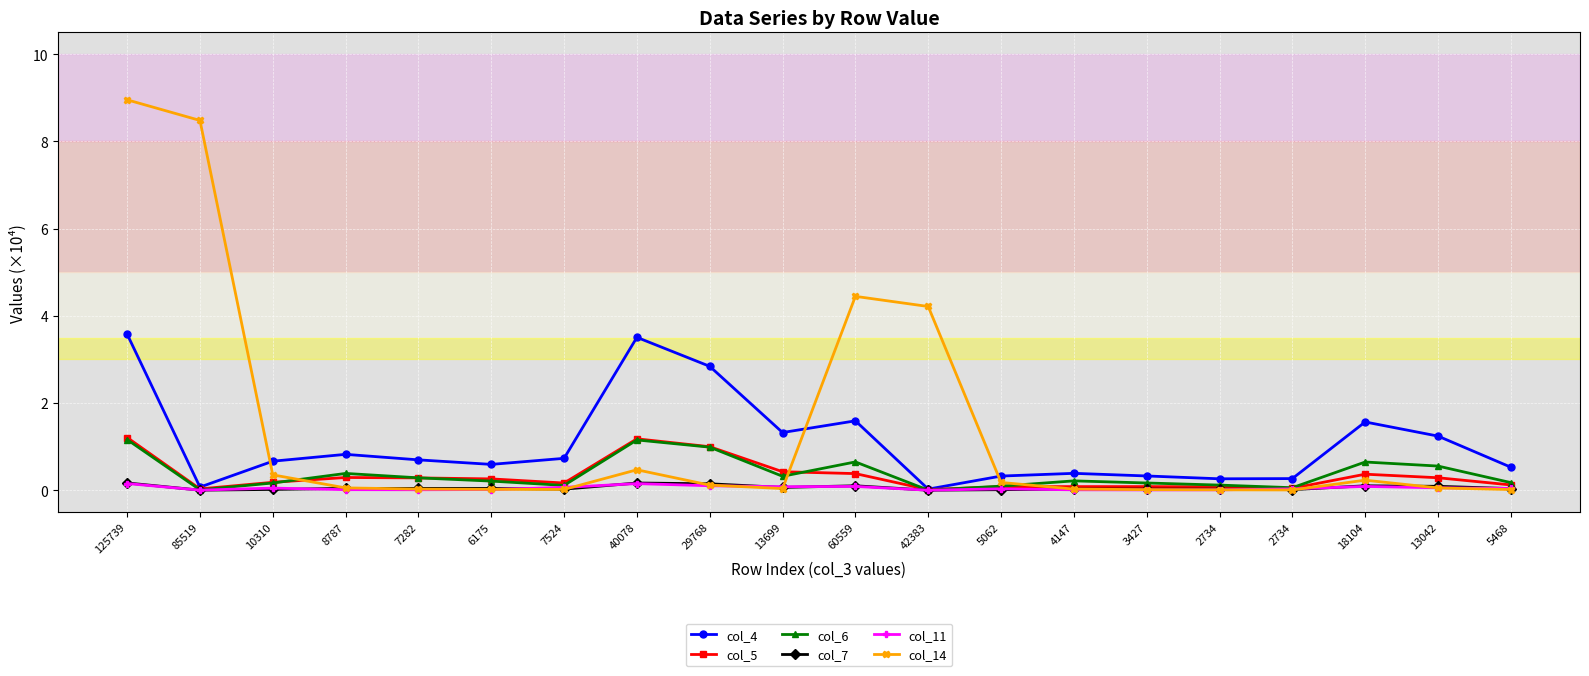

How many lines are shown in the chart?

6